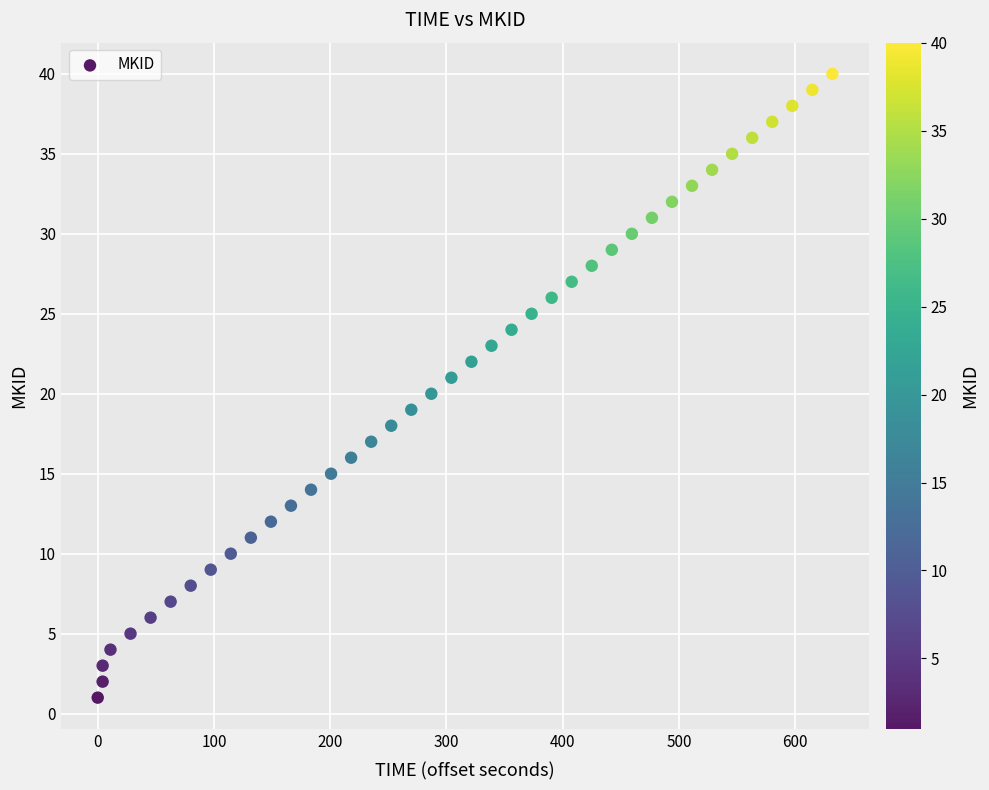

What is the range of Y values (max minus min)?

39